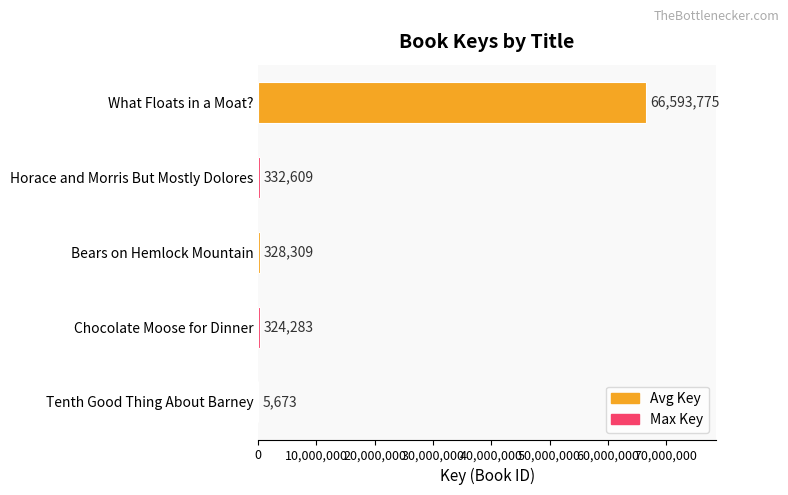

Approximately how many times larger is the value at Bears on Hemlock Mountain compared to Tenth Good Thing About Barney?

57.9